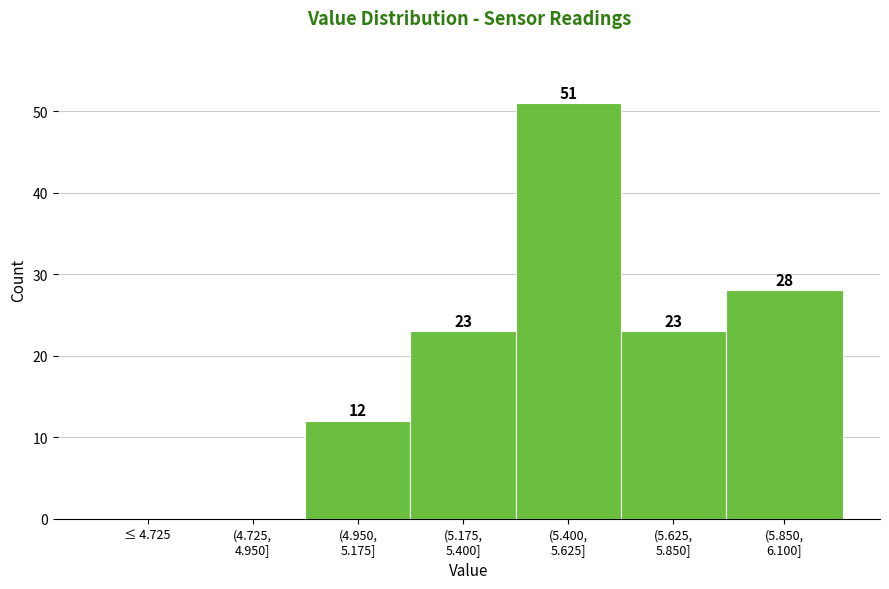

What is the maximum value shown in the chart?

51